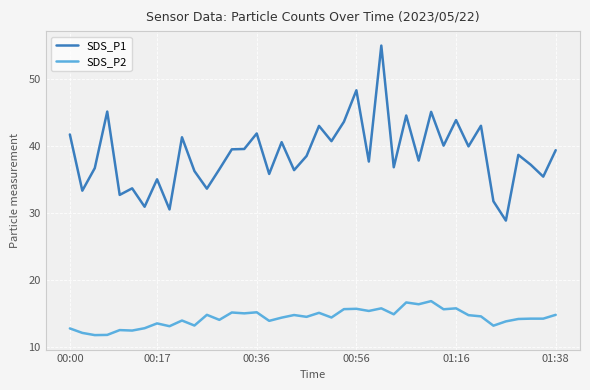

True or false: SDS_P1 has more than 1 points higher than both neighbors.

True